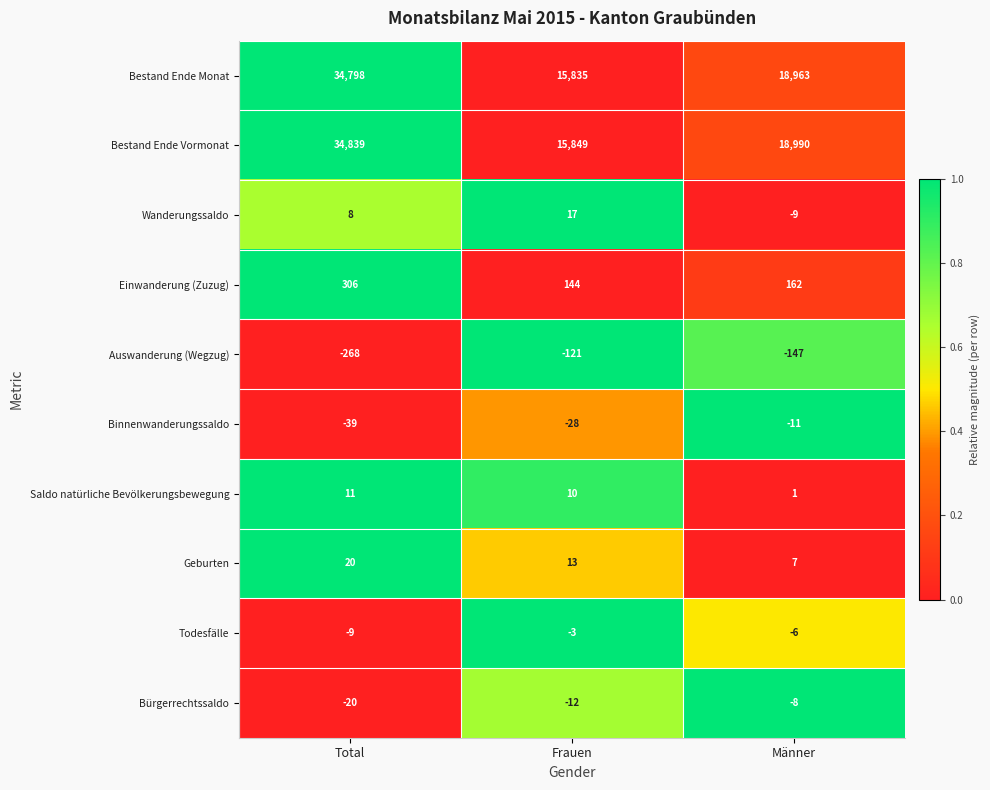

Where does the Bestand Ende Vormonat series first go above 18990?

Total